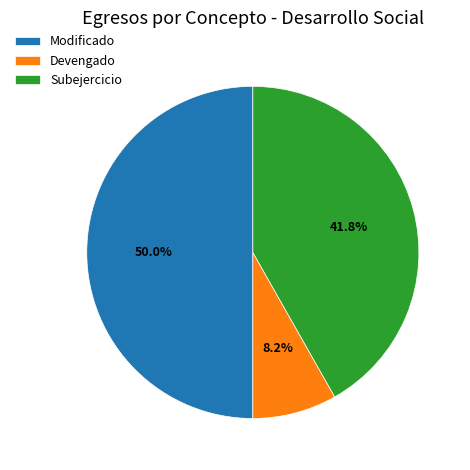

How many slices are in this pie chart?

3